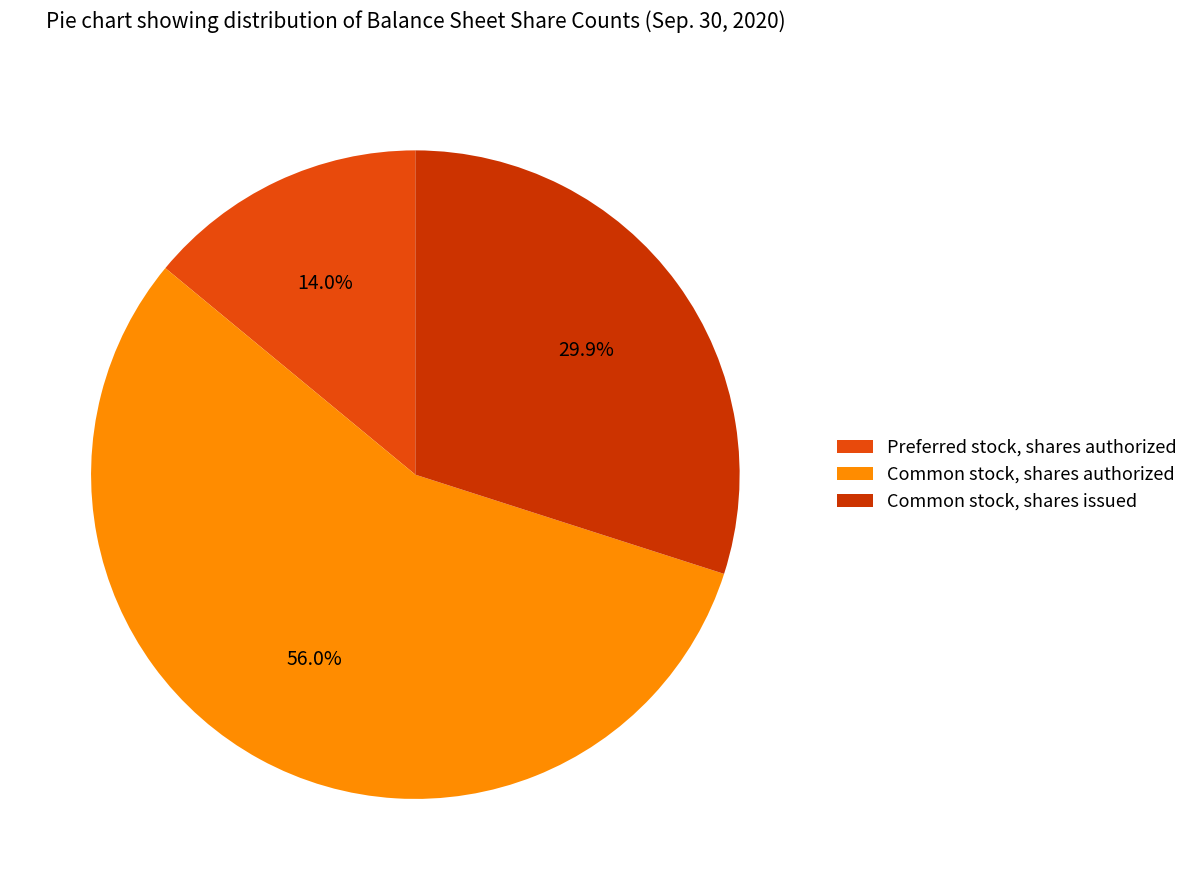

What is the ratio of the value at Common stock, shares issued to the value at Common stock, shares authorized?

0.5